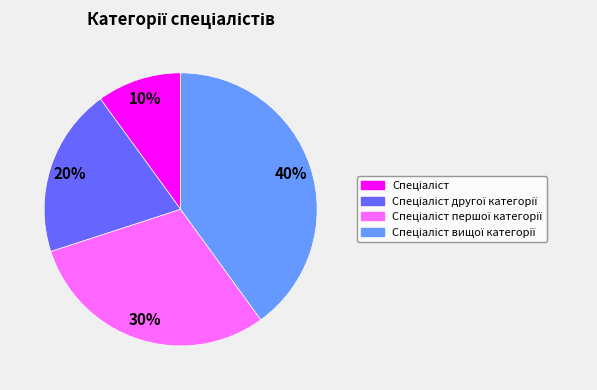

Does any single category account for the majority?

No